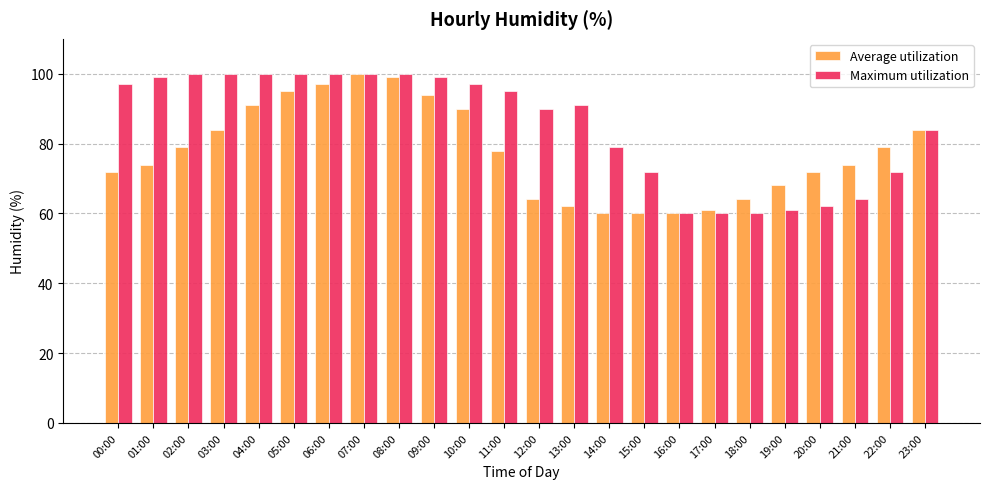

What is the total value across all series at 01:00?

173